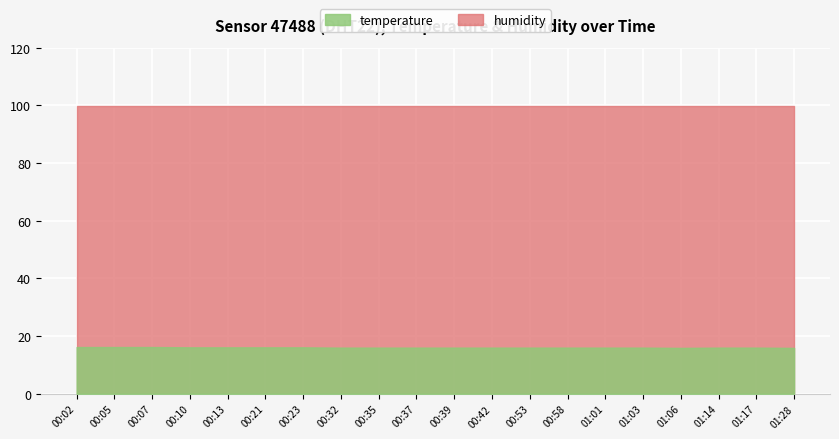

Is it true that humidity equals 39.3 at 2022-09-09T00:37?

False